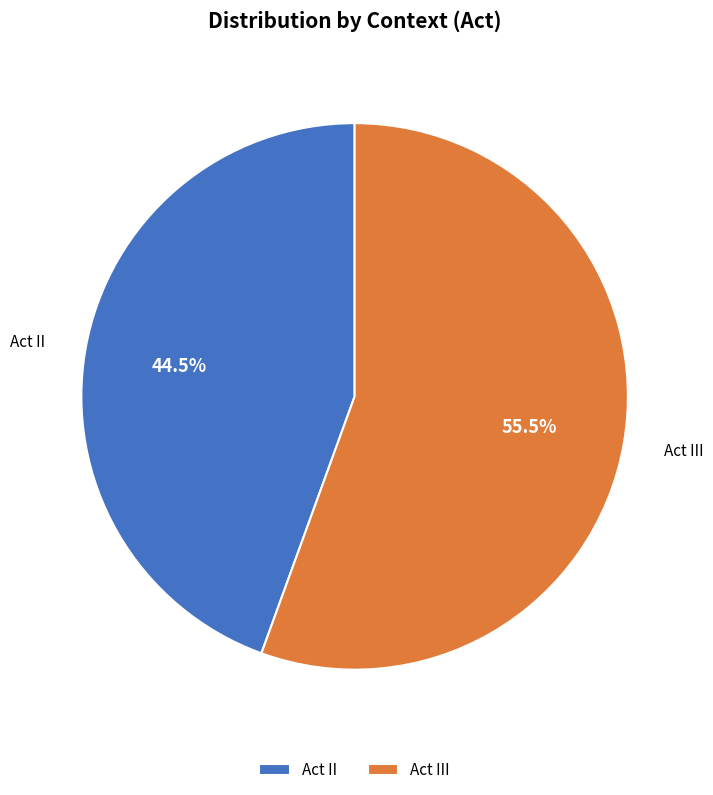

To the nearest percent, what is the combined percentage of Act II and Act III?

100%